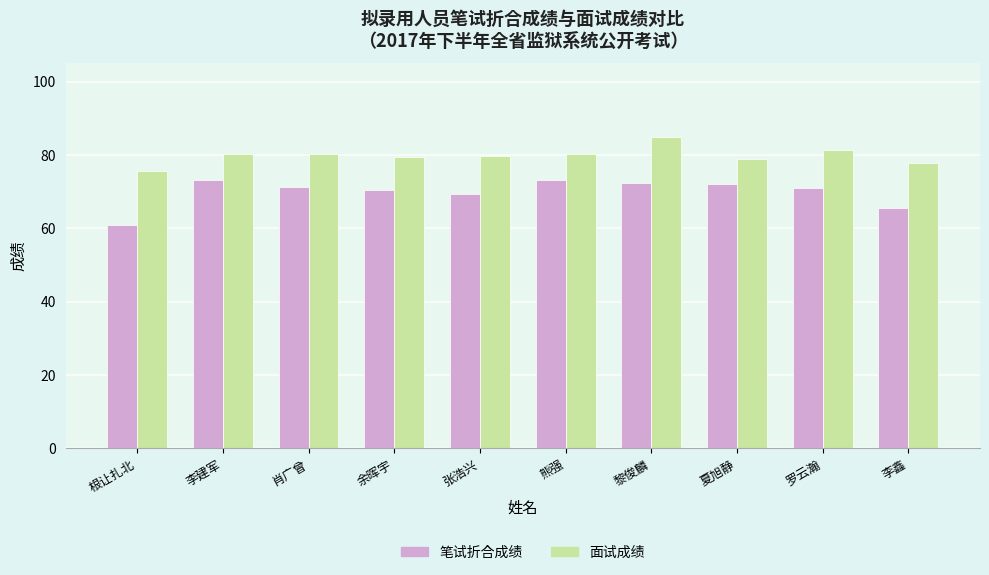

What is the approximate value of 面试成绩 at 根让扎北?

75.6